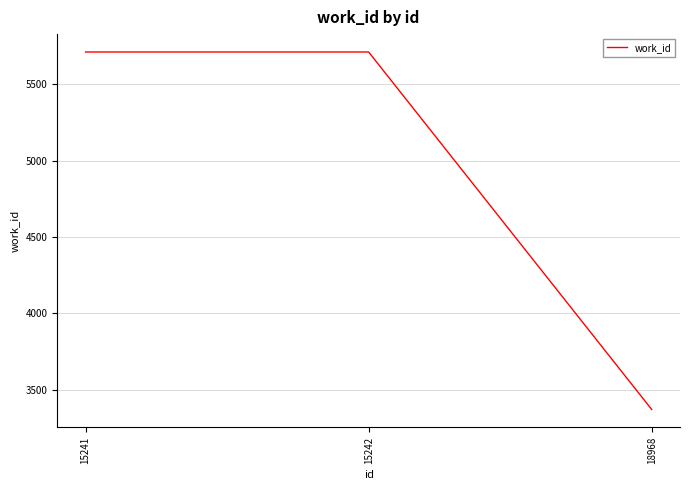

How many lines are shown in the chart?

1